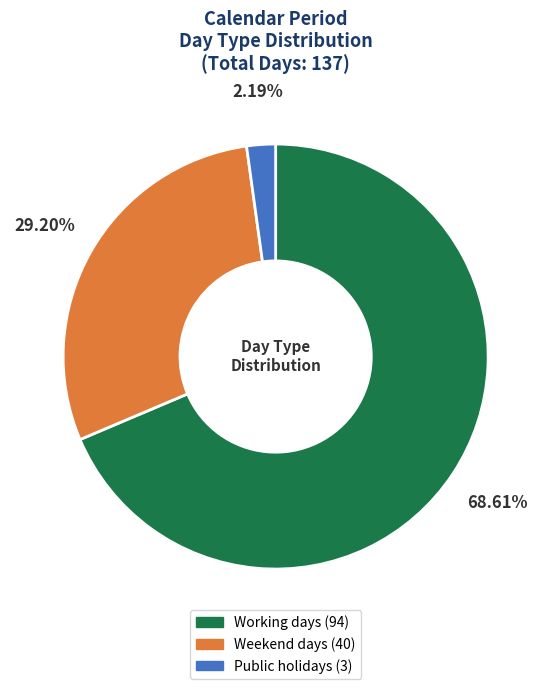

Does Working days represent more than half of the total?

Yes